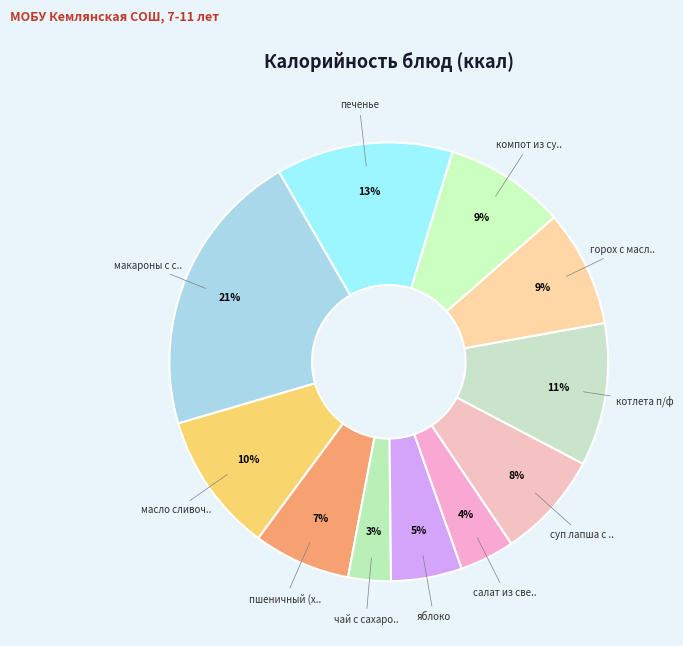

How many segments does this pie chart have?

11